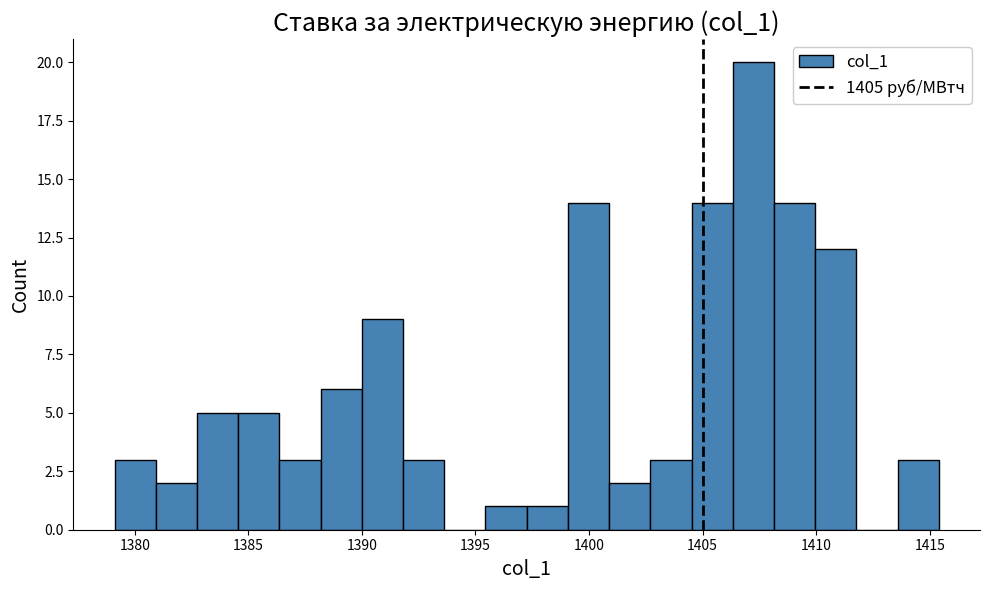

Around what value on the x-axis is the tallest bar? Give the approximate position of its centre, as read against the axis.

1407.0